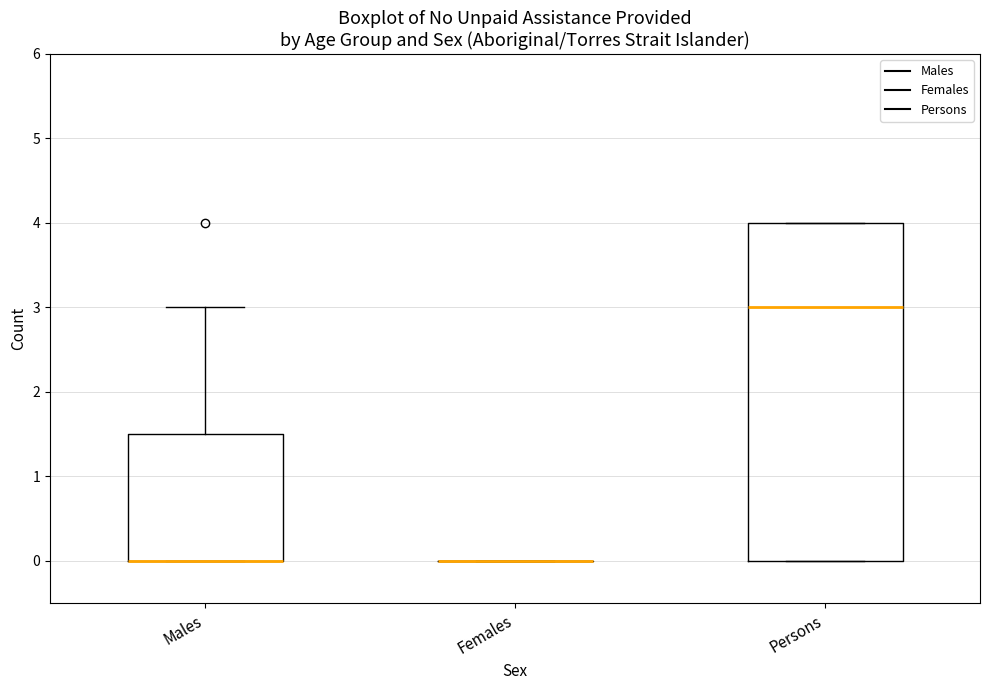

Where does the upper whisker of the box for Males end on the y-axis? The values are not printed on the chart, so give them approximately, as read against the axis.

3.0